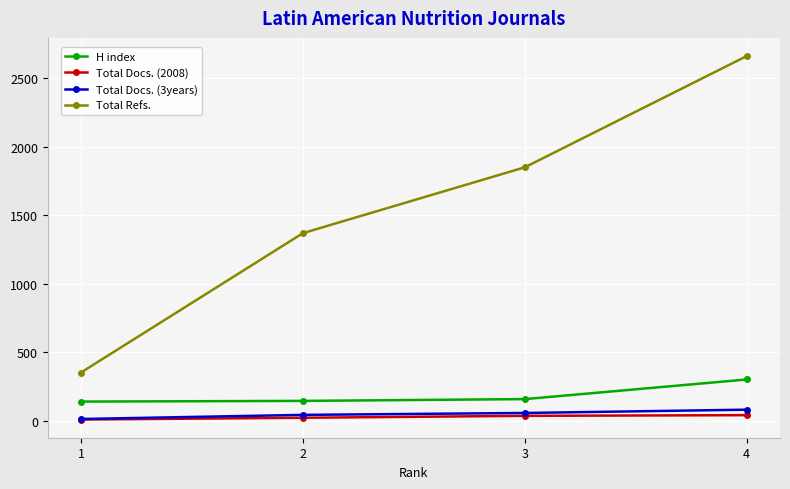

True or false: Total Docs. (3years) has more than 2 points higher than both neighbors.

False